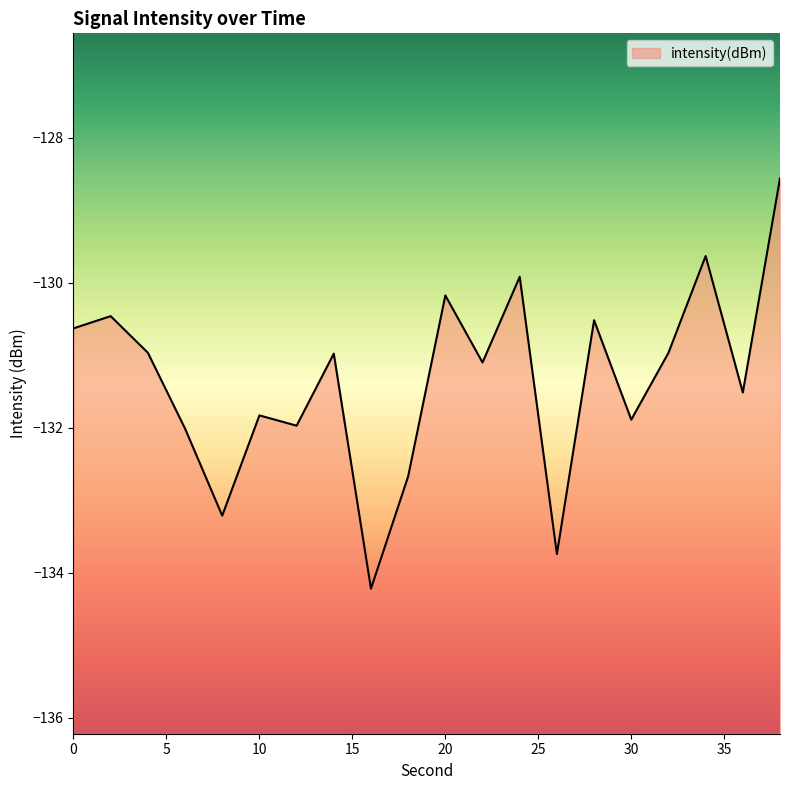

How many lines are shown in the chart?

1